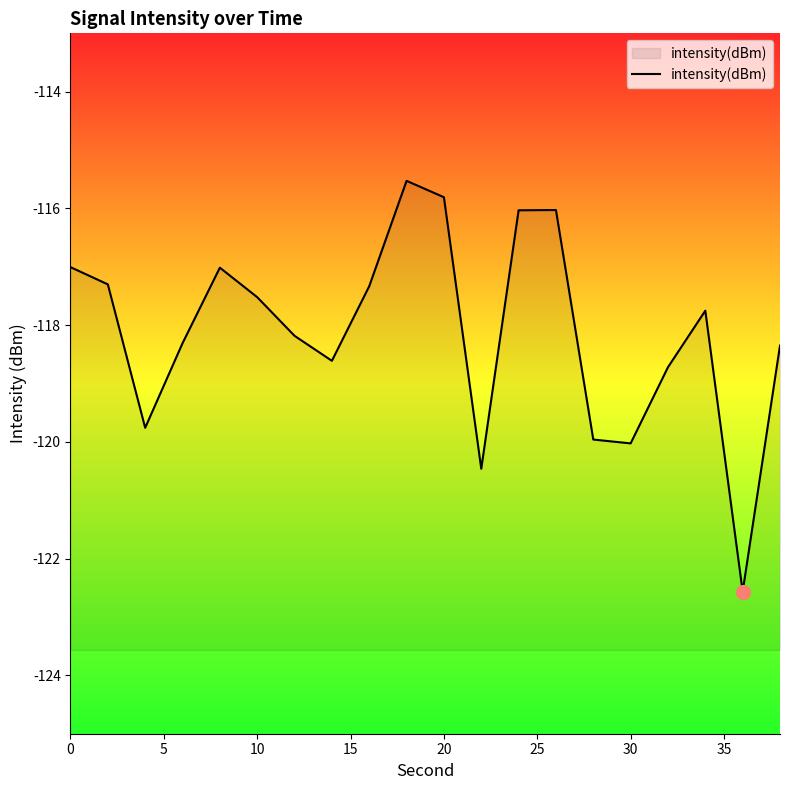

What is the average value?

-118.1